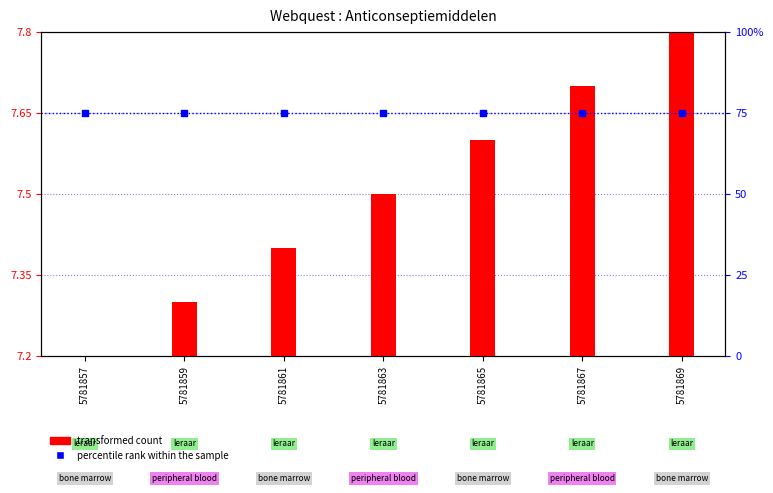

At how many categories does at least one series exceed 40?

7